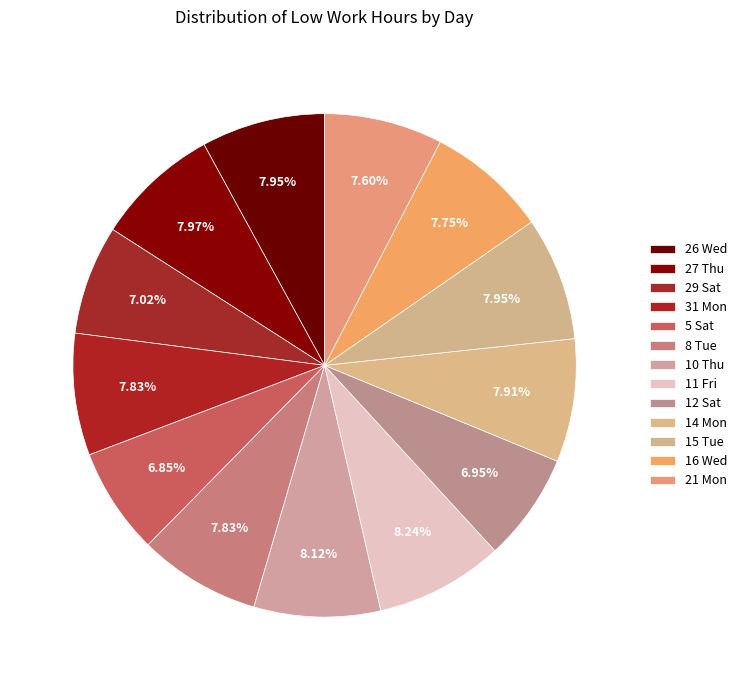

Count the number of slices in the pie.

13